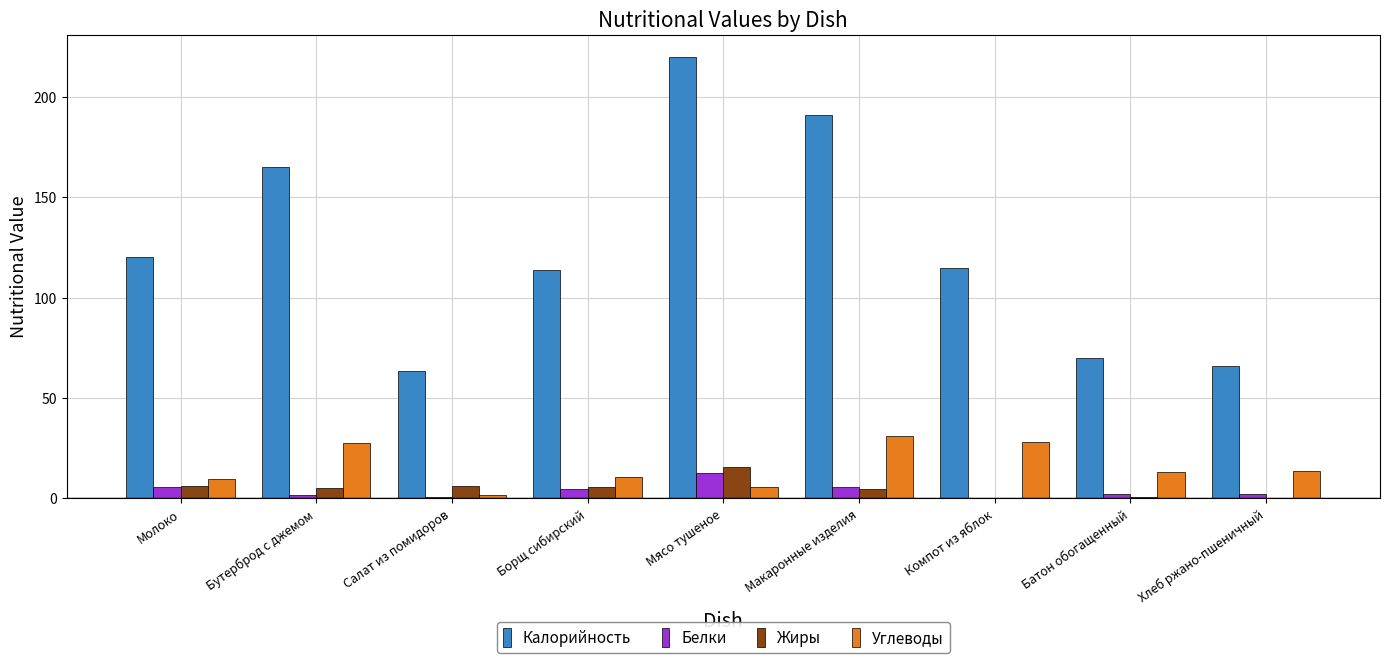

At which category does the chart reach its peak across all series?

Мясо тушеное